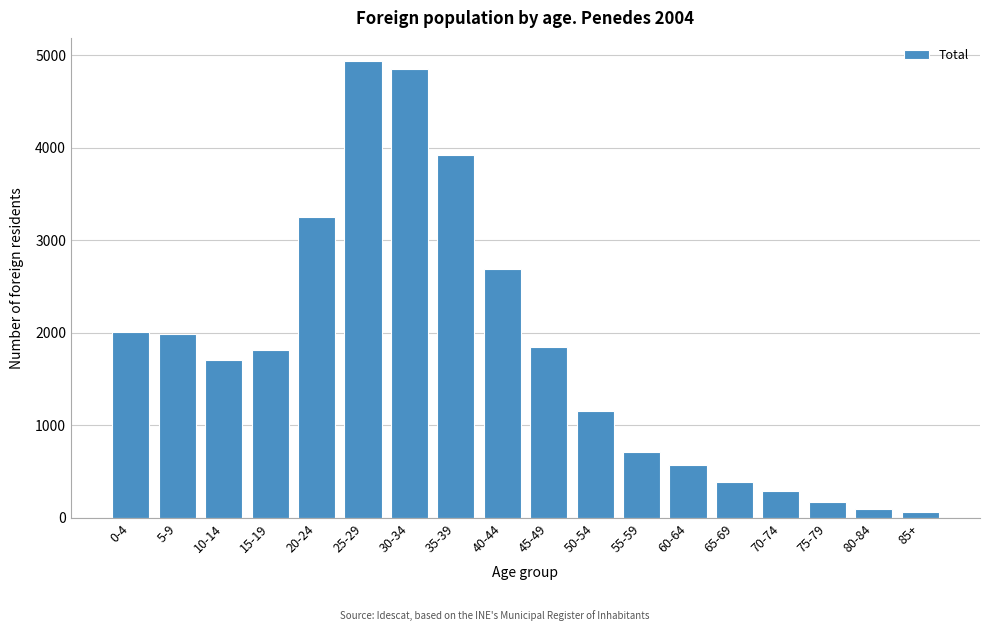

Reading right to left, what are all the values shown in this chart?

85+=61	80-84=97	75-79=176	70-74=287	65-69=387	60-64=572	55-59=716	50-54=1156	45-49=1844	40-44=2687	35-39=3916	30-34=4851	25-29=4940	20-24=3253	15-19=1817	10-14=1705	5-9=1987	0-4=2010